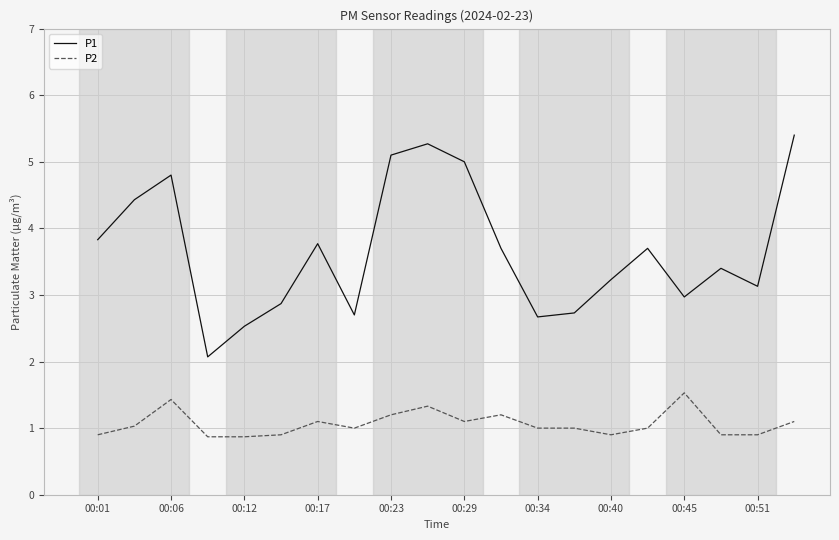

Which series has the widest spread of values?

P1